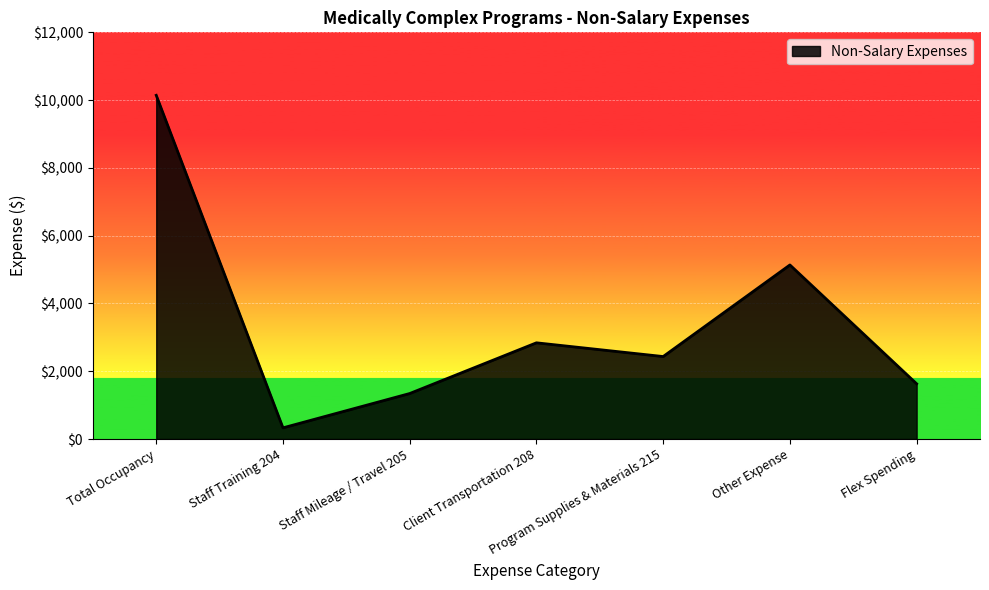

What is the smallest value displayed?

329.9